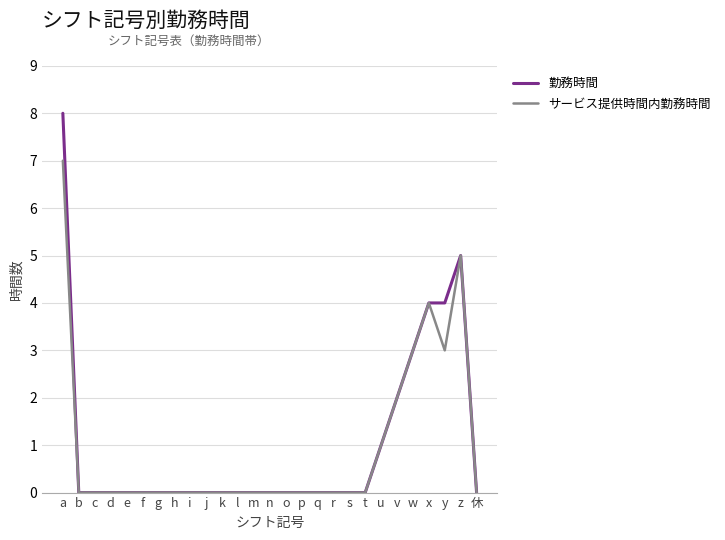

Read the 勤務時間 value at z.

5